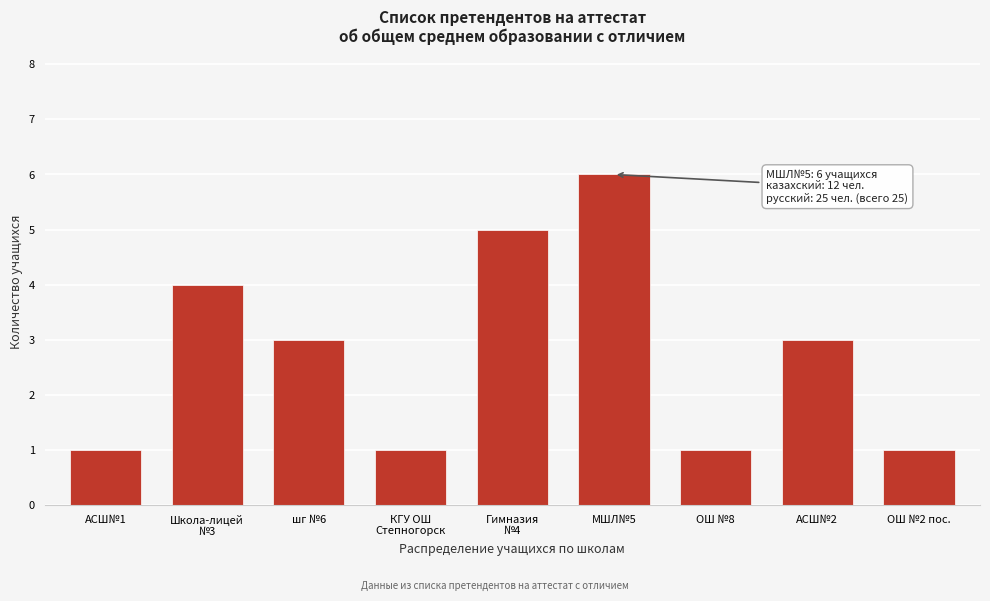

Reading left to right, what are all the values shown in this chart?

1	4	3	1	5	6	1	3	1